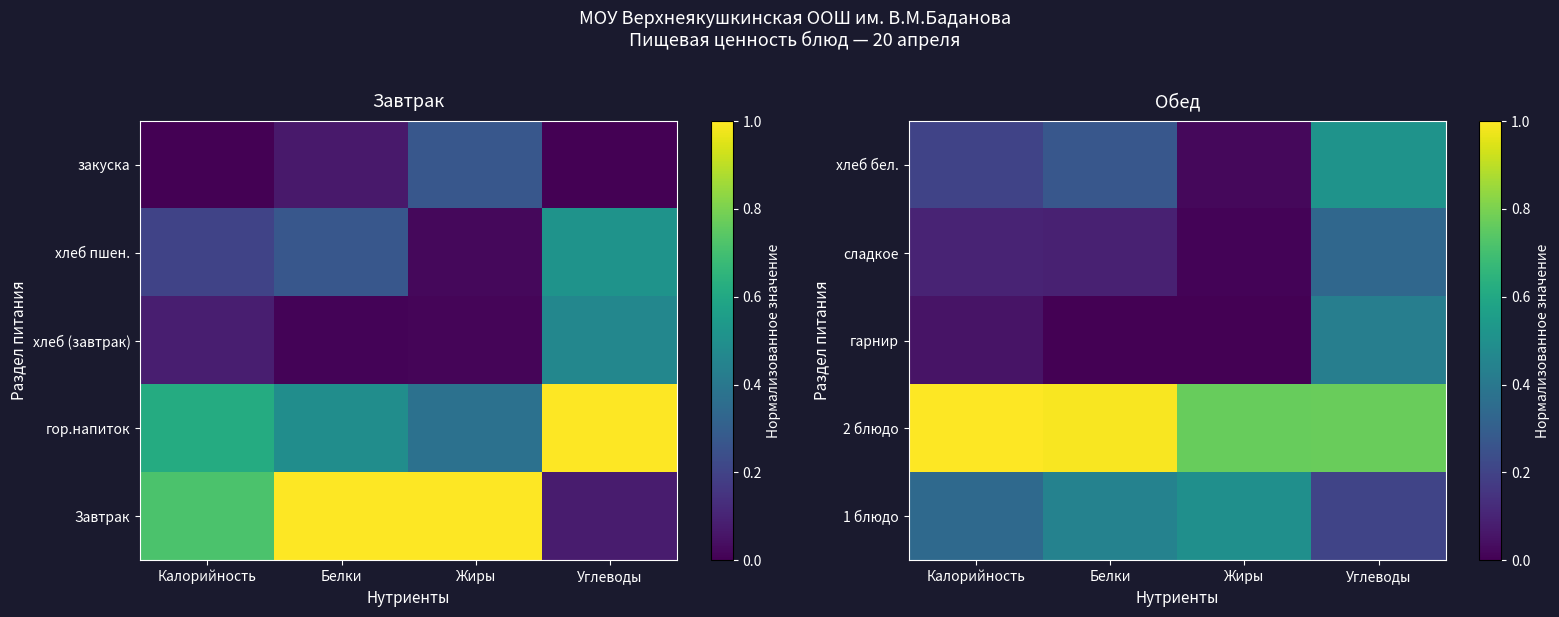

What is the spread (max minus min) of values at Калорийность?

0.9